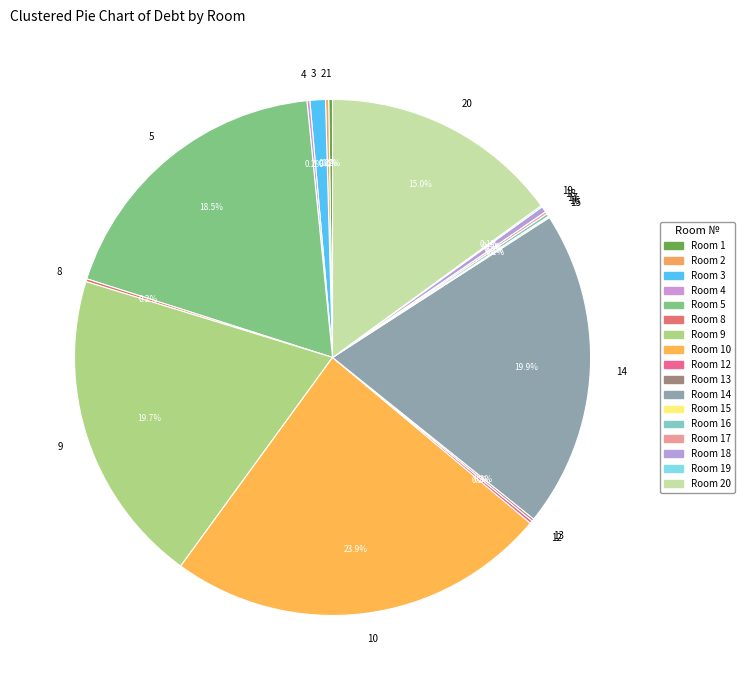

Does 3 represent more than half of the total?

No